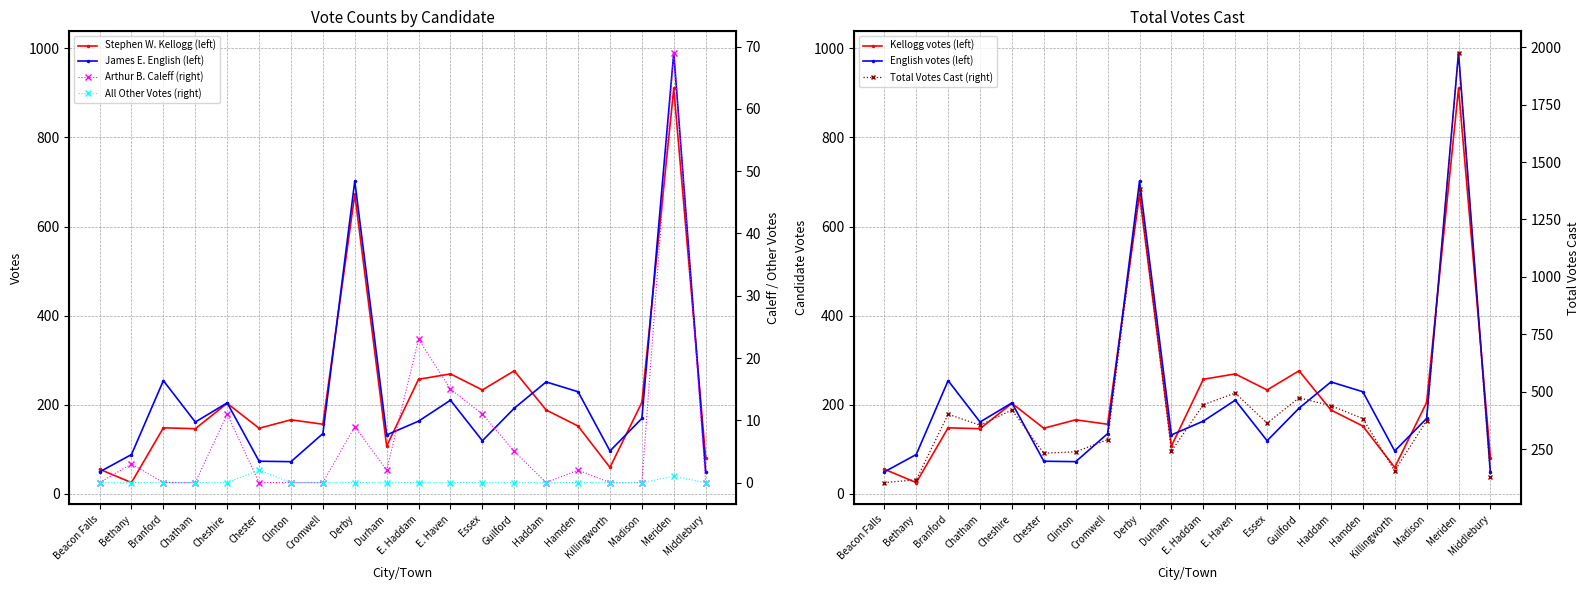

What are all the series names shown in the legend?

Stephen W. Kellogg, James E. English, Arthur B. Caleff, Total Votes Cast, All Other Votes